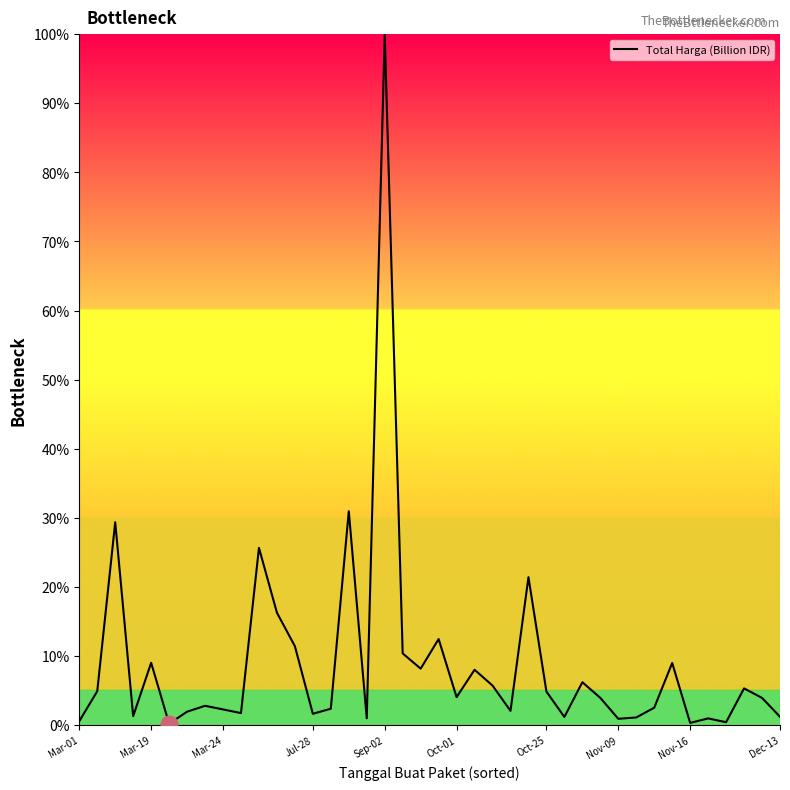

What is the difference between the maximum and minimum values?

99.8